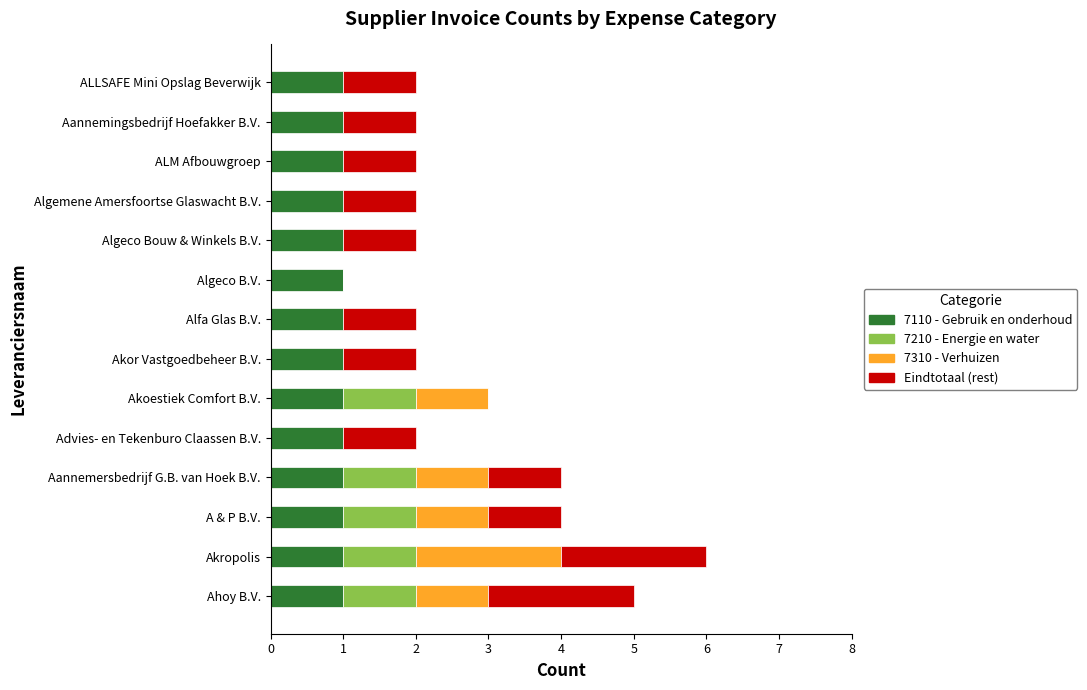

At which category is the sum across all series the highest?

Akropolis